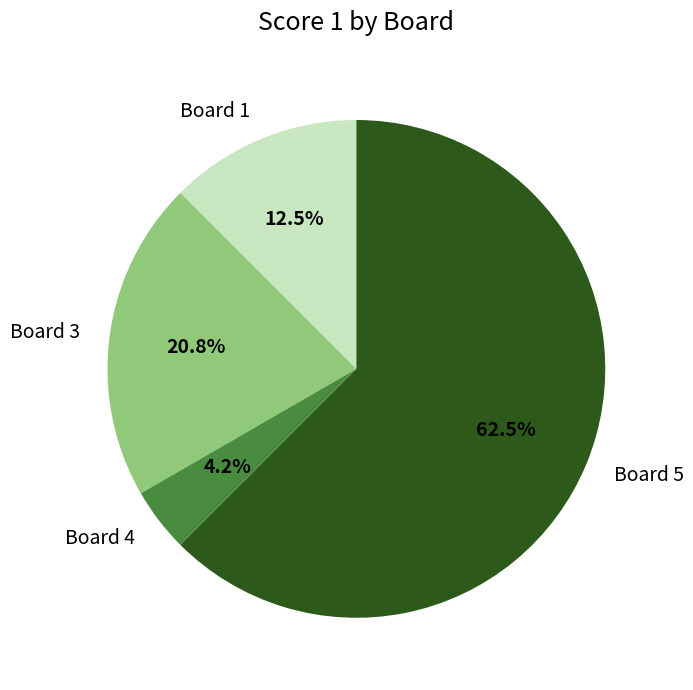

What percentage do Board 1 and Board 5 together represent?

75.0%